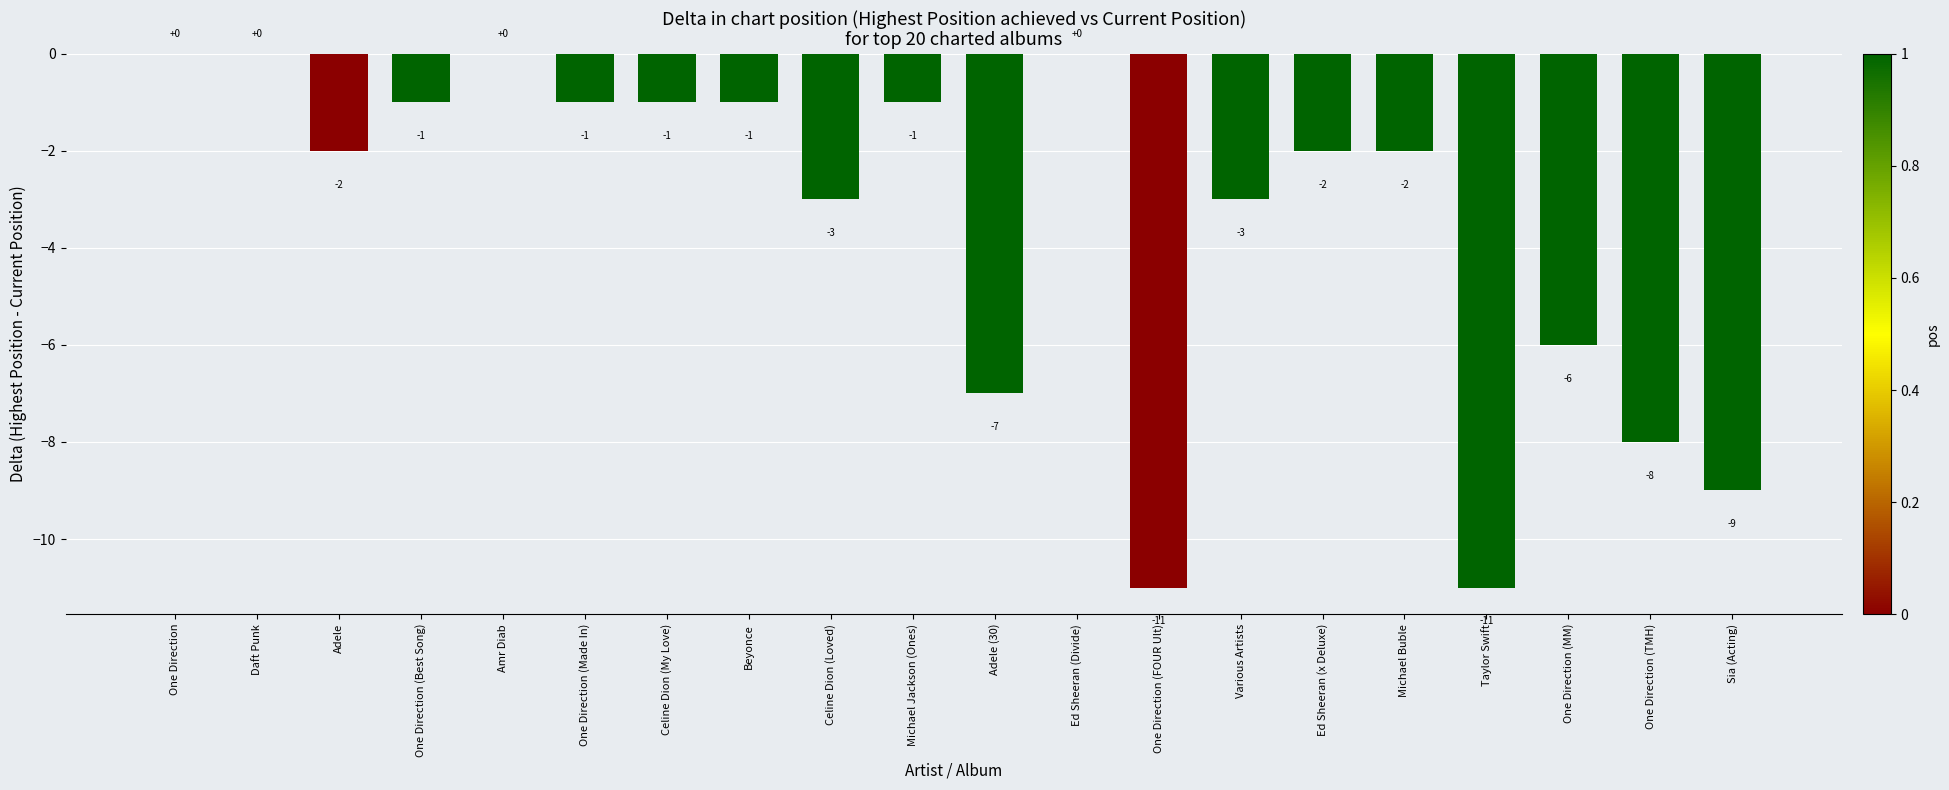

Where is the data nearest to the value -5?

One Direction (MM)